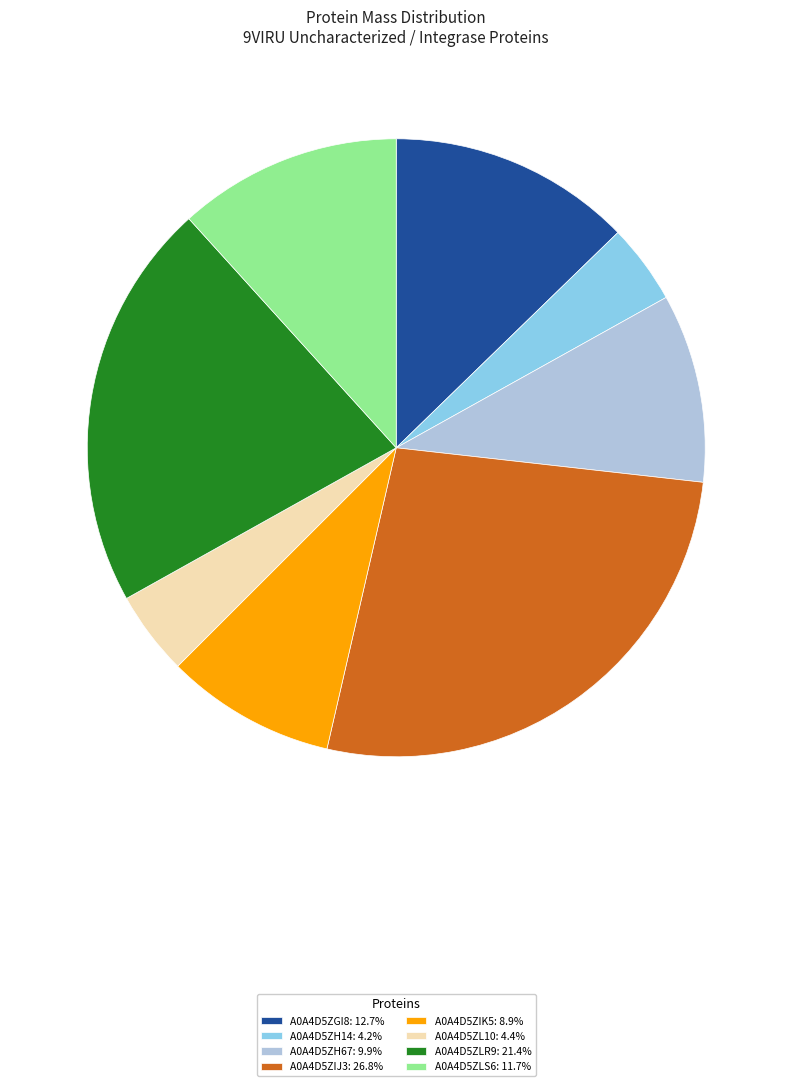

Combined, do A0A4D5ZH14: 4.2% and A0A4D5ZLS6: 11.7% account for over 50%?

No